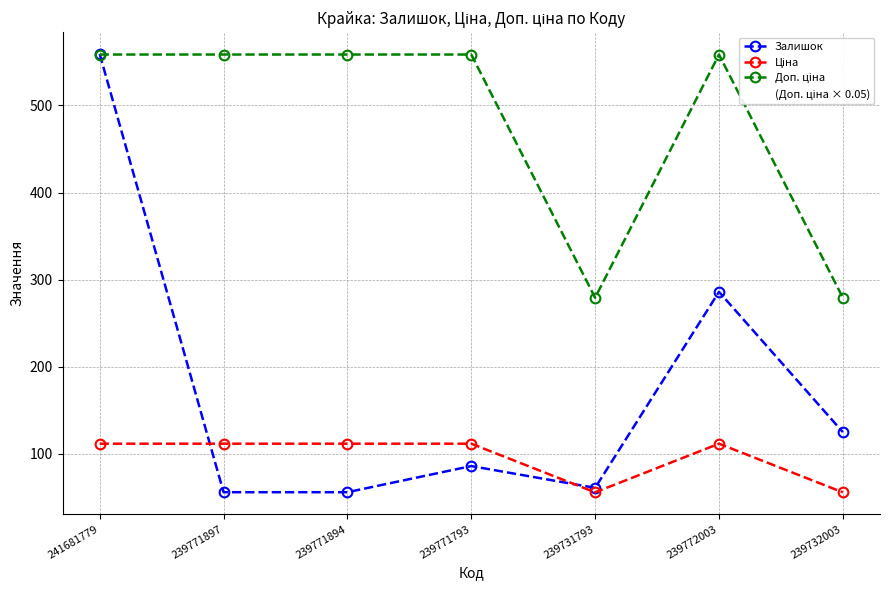

How many lines are shown in the chart?

3